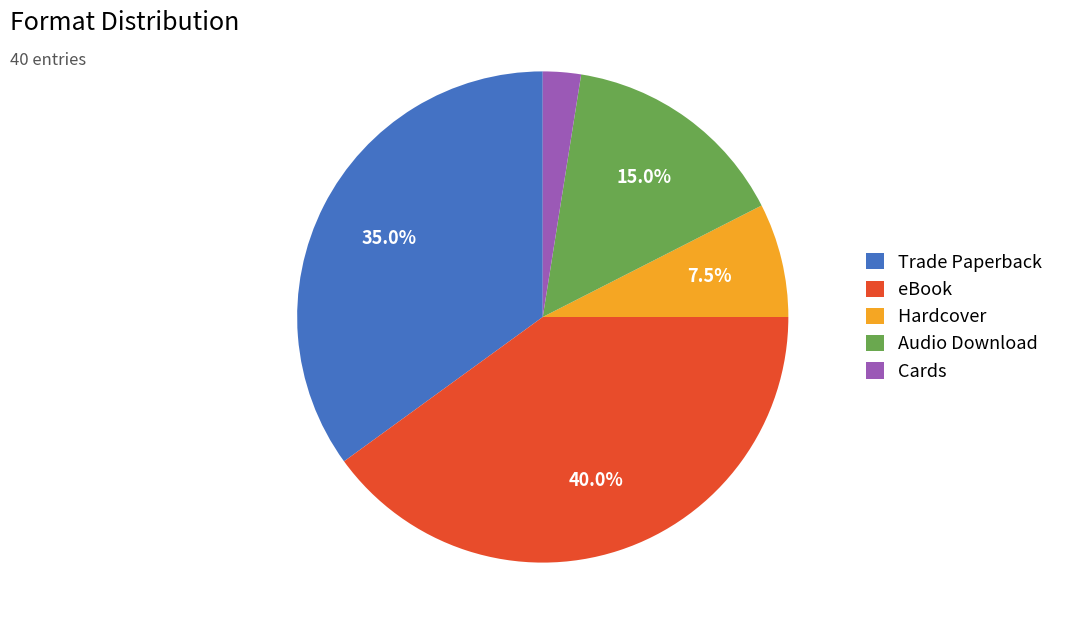

Which slice is the smallest?

Cards